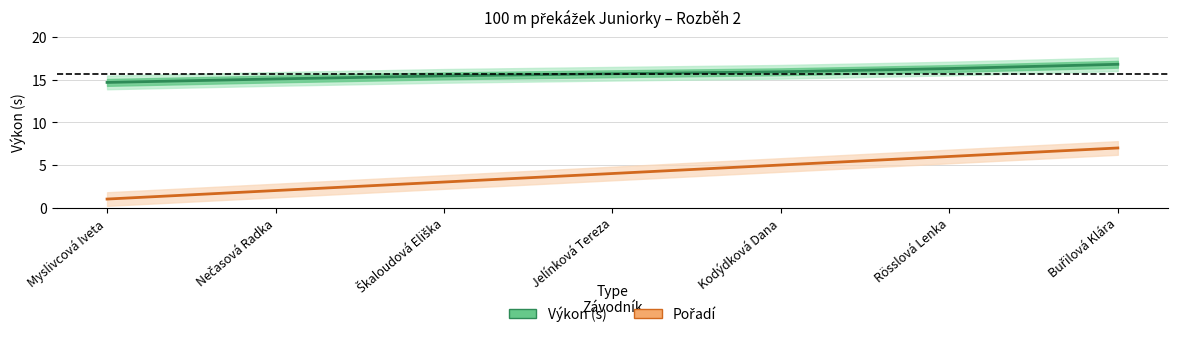

What is the label of the 6th point from the left?

Rösslová Lenka